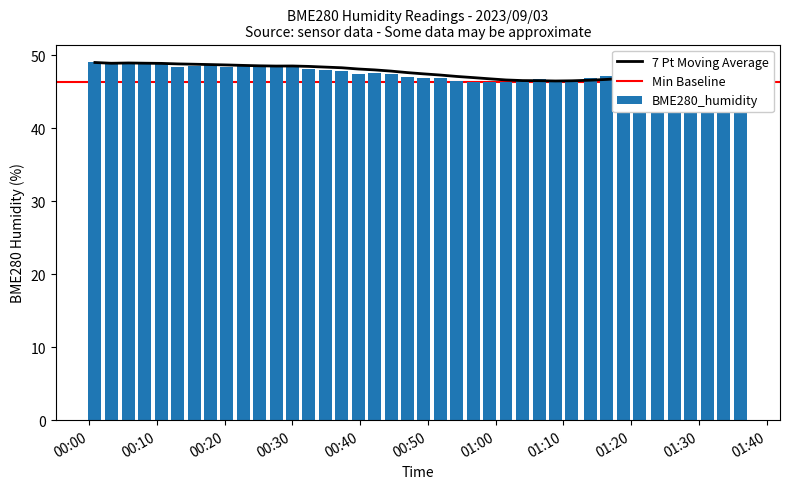

What is the difference between the maximum and minimum values in the BME280_humidity series?

2.7